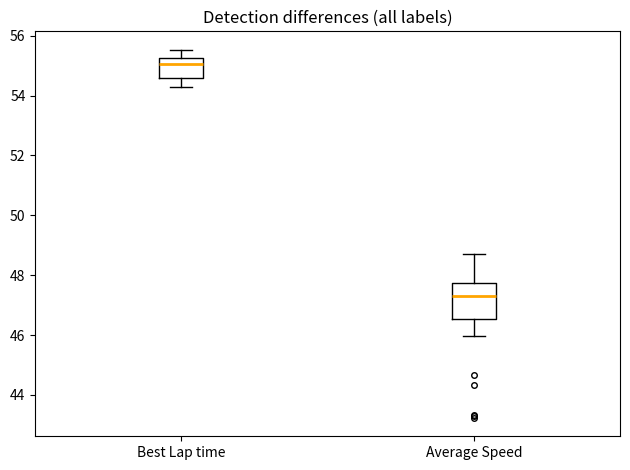

Which box is the tallest, from its lower edge to its upper edge?

Average Speed